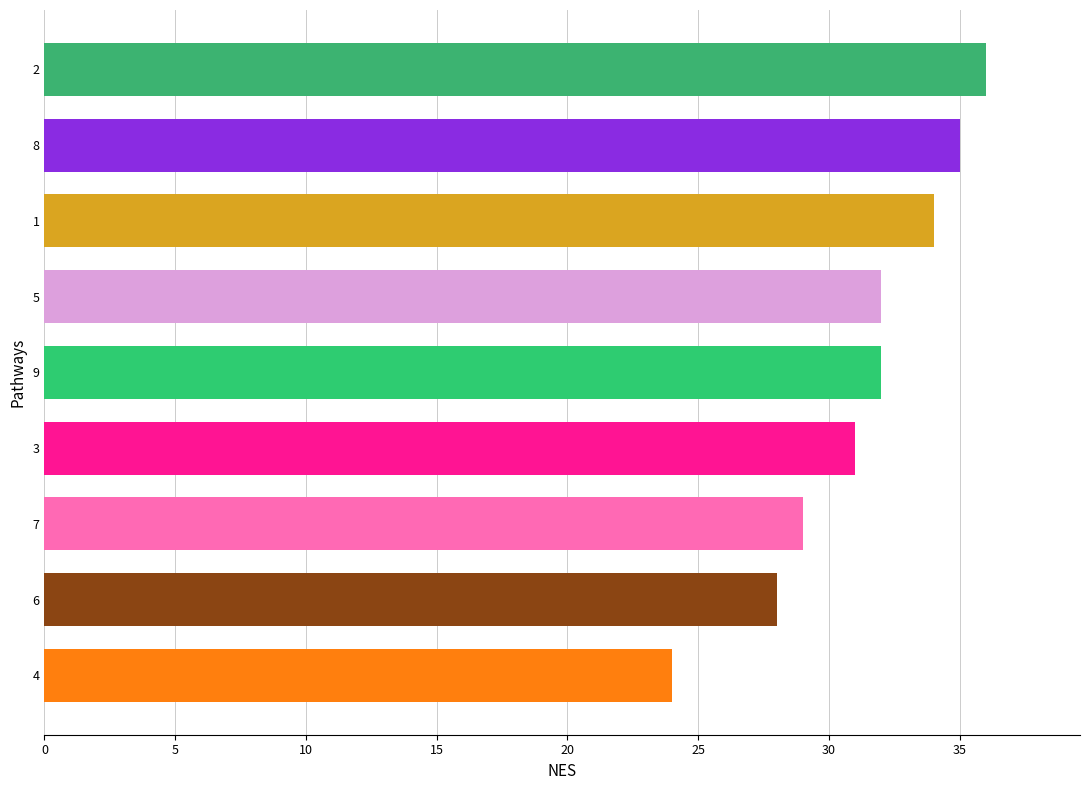

What is the sum of all values?

281